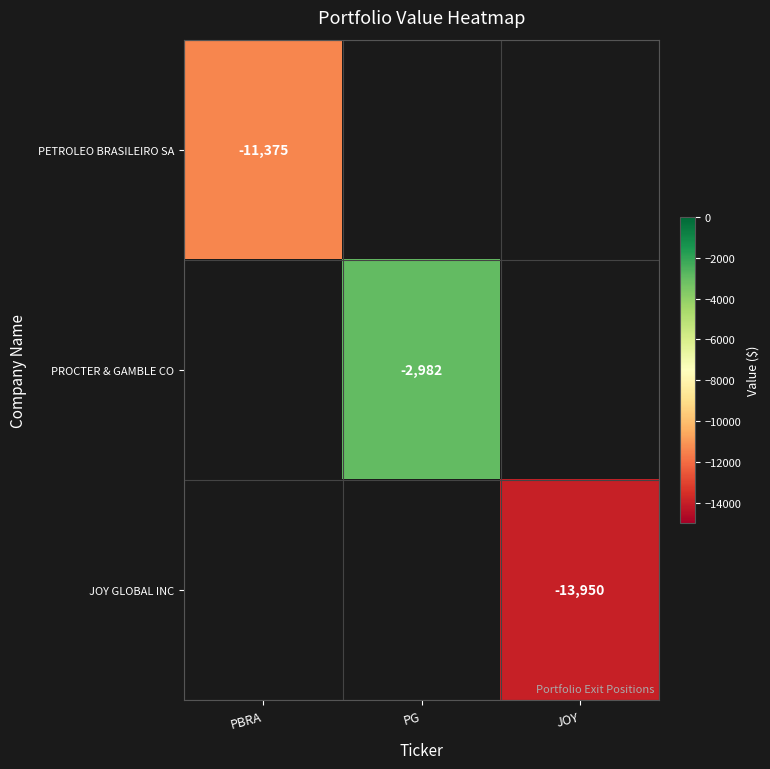

The value of PROCTER & GAMBLE CO at PG is -4240. True or false?

False